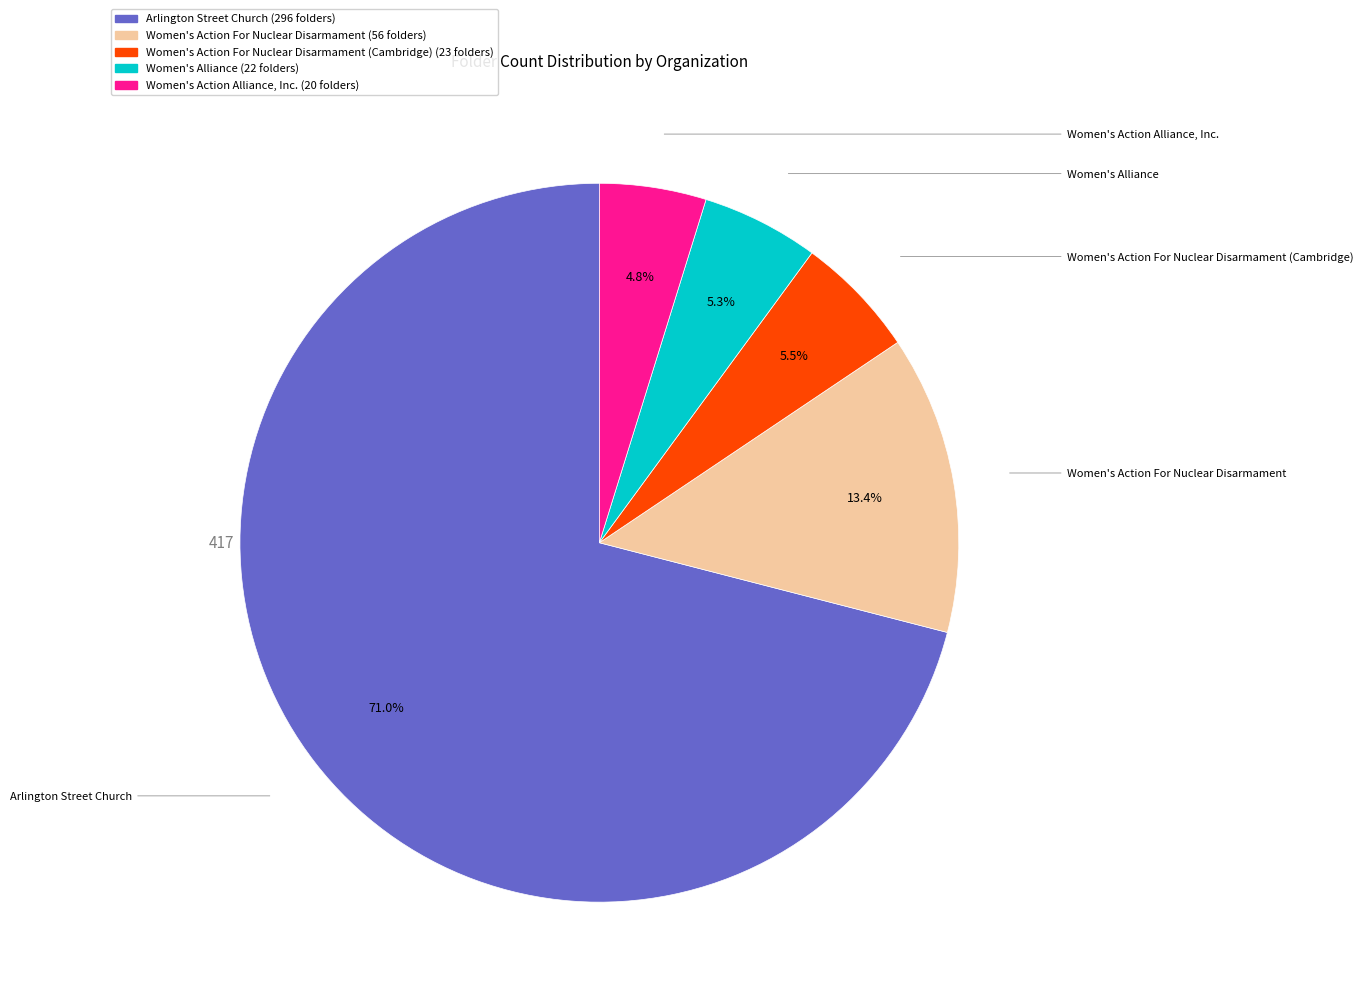

To the nearest percent, what is the average slice percentage?

20%